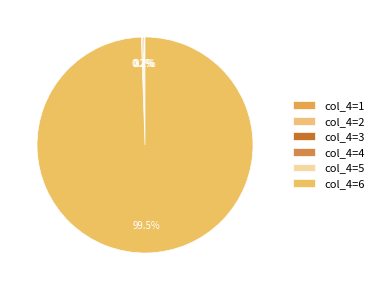

What is the largest slice in the pie chart?

6